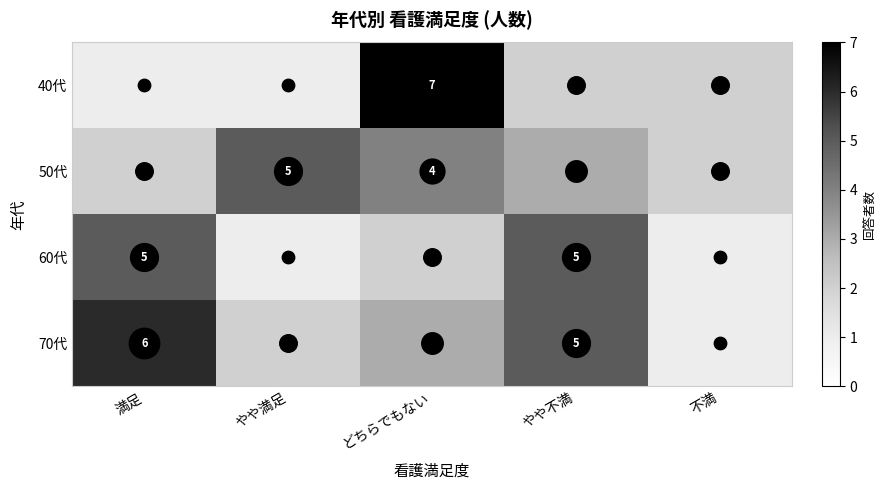

Which series has the widest spread of values?

40代